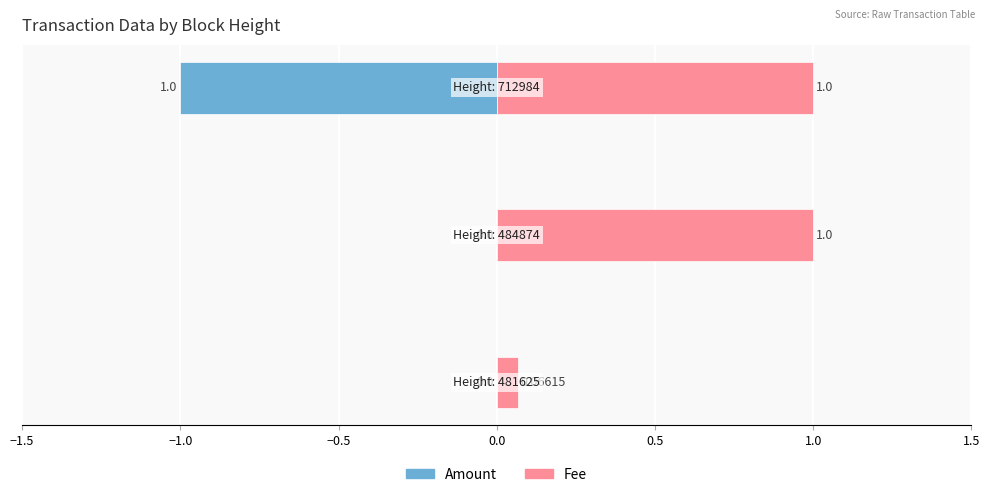

Which series changed the most between −1.0 and −0.5?

Amount